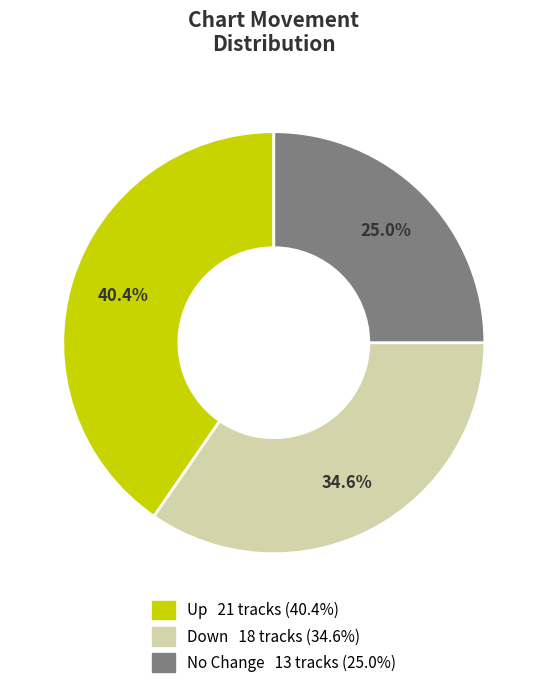

Is there any slice that represents more than half of the pie?

No